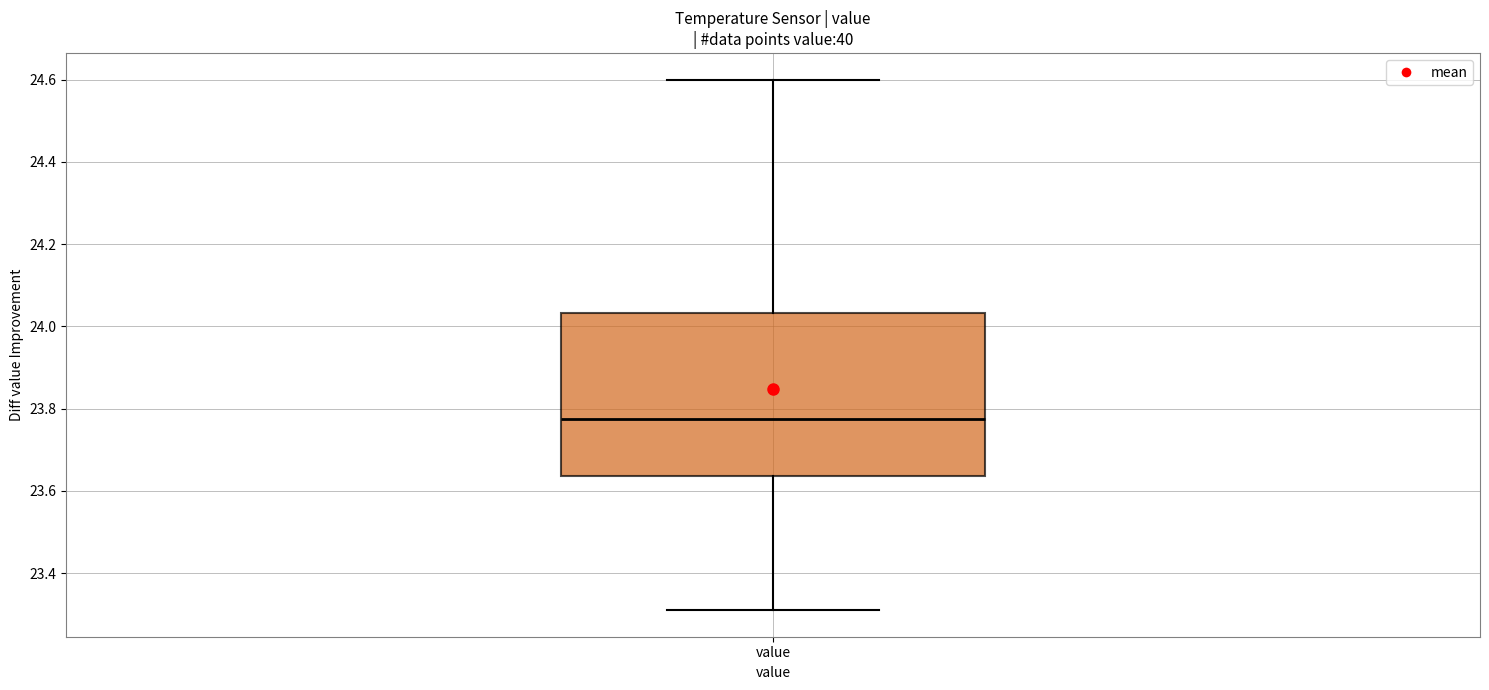

Where does the lower whisker of the box for value end on the y-axis? The values are not printed on the chart, so give them approximately, as read against the axis.

23.32